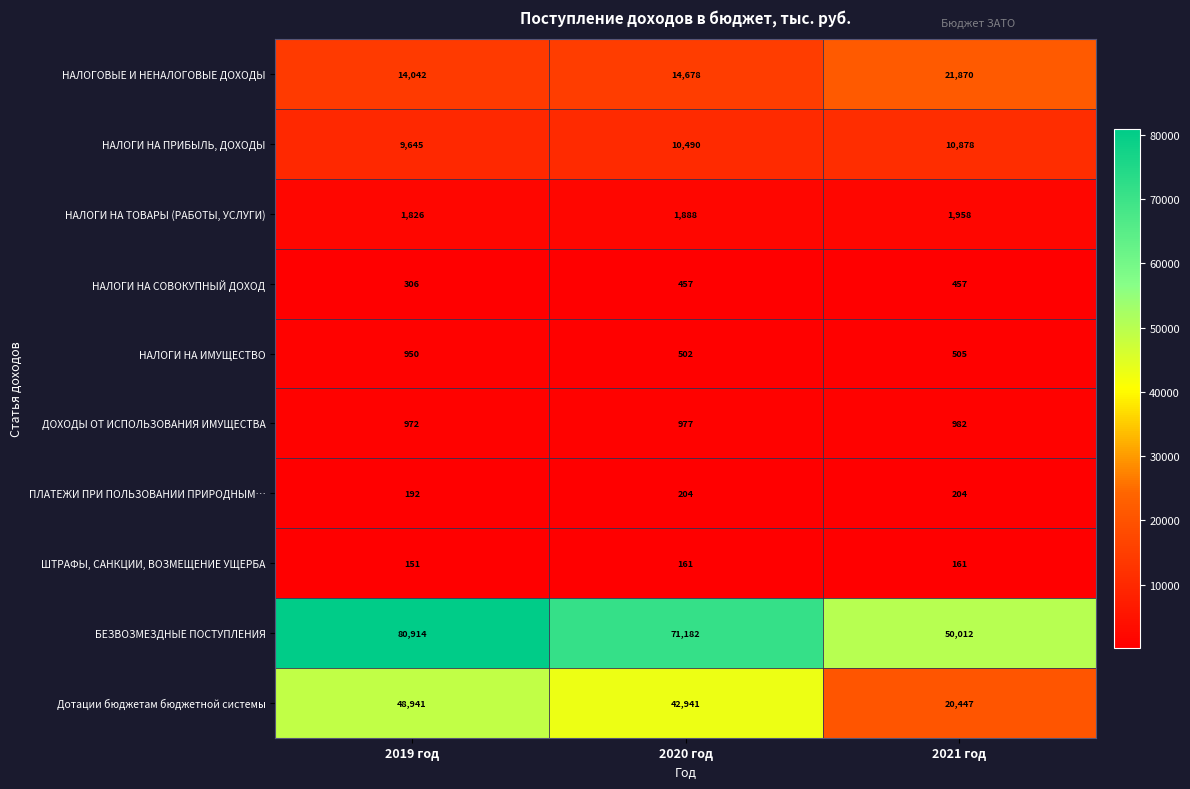

At which category does the chart reach its minimum across all series?

2019 год